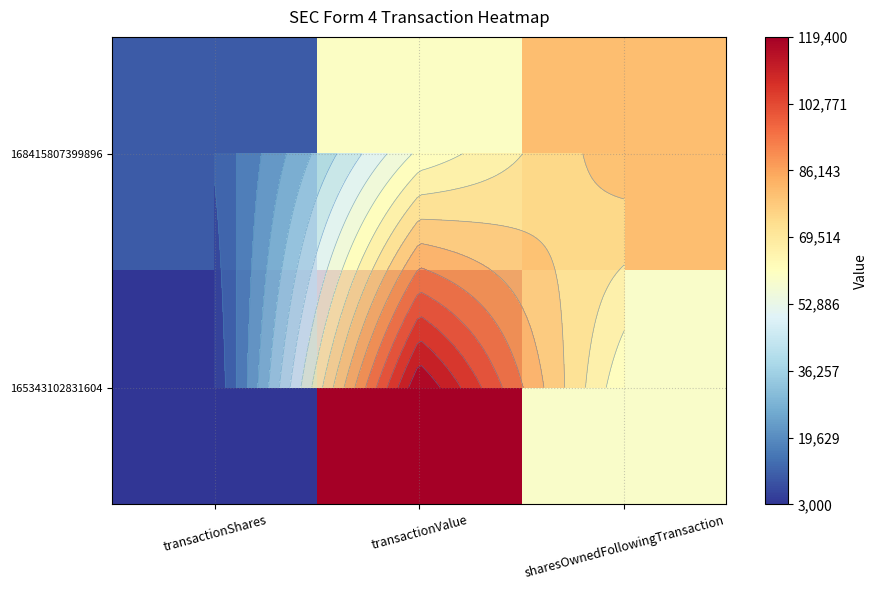

True or false: 168415807399896 has a value of 2609 at transactionShares.

False